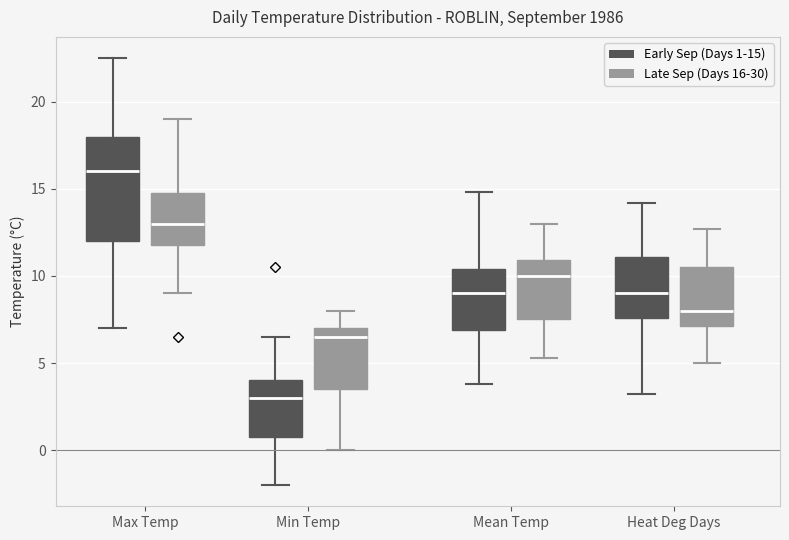

Reading left to right, read every box against the y-axis: the position of its median line, the range the box covers, and the ends of its whiskers. The values are not printed on the chart, so give them approximately, as read against the axis.

Max Temp (Early Sep (Days 1-15)): median 16.0, box 12.0 to 18.0, whiskers 7.0 to 22.5
Max Temp (Late Sep (Days 16-30)): median 13.0, box 12.0 to 15.0, whiskers 9.0 to 19.0
Min Temp (Early Sep (Days 1-15)): median 3.0, box 1.0 to 4.0, whiskers -2.0 to 6.5
Min Temp (Late Sep (Days 16-30)): median 6.5, box 3.5 to 7.0, whiskers 0.0 to 8.0
Mean Temp (Early Sep (Days 1-15)): median 9.0, box 7.0 to 10.5, whiskers 4.0 to 15.0
Mean Temp (Late Sep (Days 16-30)): median 10.0, box 7.5 to 11.0, whiskers 5.5 to 13.0
Heat Deg Days (Early Sep (Days 1-15)): median 9.0, box 7.5 to 11.0, whiskers 3.0 to 14.0
Heat Deg Days (Late Sep (Days 16-30)): median 8.0, box 7.0 to 10.5, whiskers 5.0 to 12.5